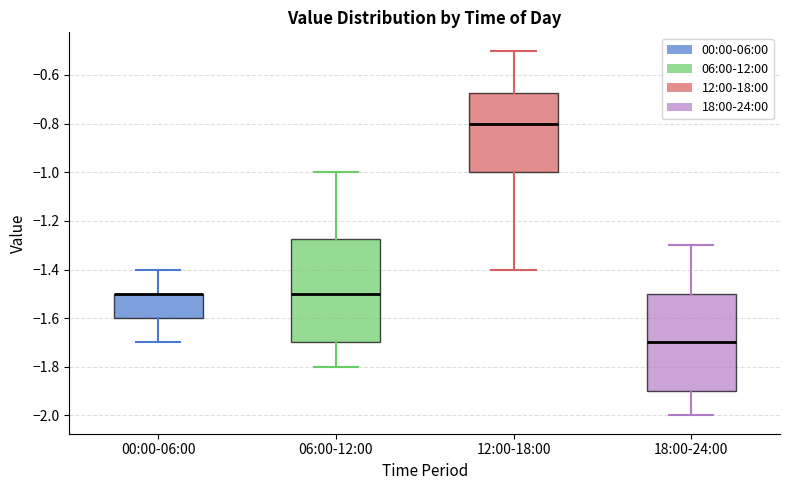

Reading left to right, transcribe this box plot: for each box, give where its median line is, the range the box spans, and where its two whiskers end, as read against the y-axis. The values are not printed on the chart, so give them approximately, as read against the axis.

00:00-06:00: median -1.50 (drawn on the box's upper edge), box -1.60 to -1.50, whiskers -1.70 to -1.40
06:00-12:00: median -1.50, box -1.70 to -1.28, whiskers -1.80 to -1.00
12:00-18:00: median -0.80, box -1.00 to -0.68, whiskers -1.40 to -0.50
18:00-24:00: median -1.70, box -1.90 to -1.50, whiskers -2.00 to -1.30